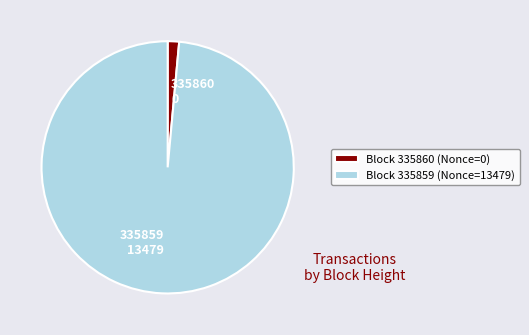

Is the sum of 335859 13479 and 335860 0 greater than half?

Yes